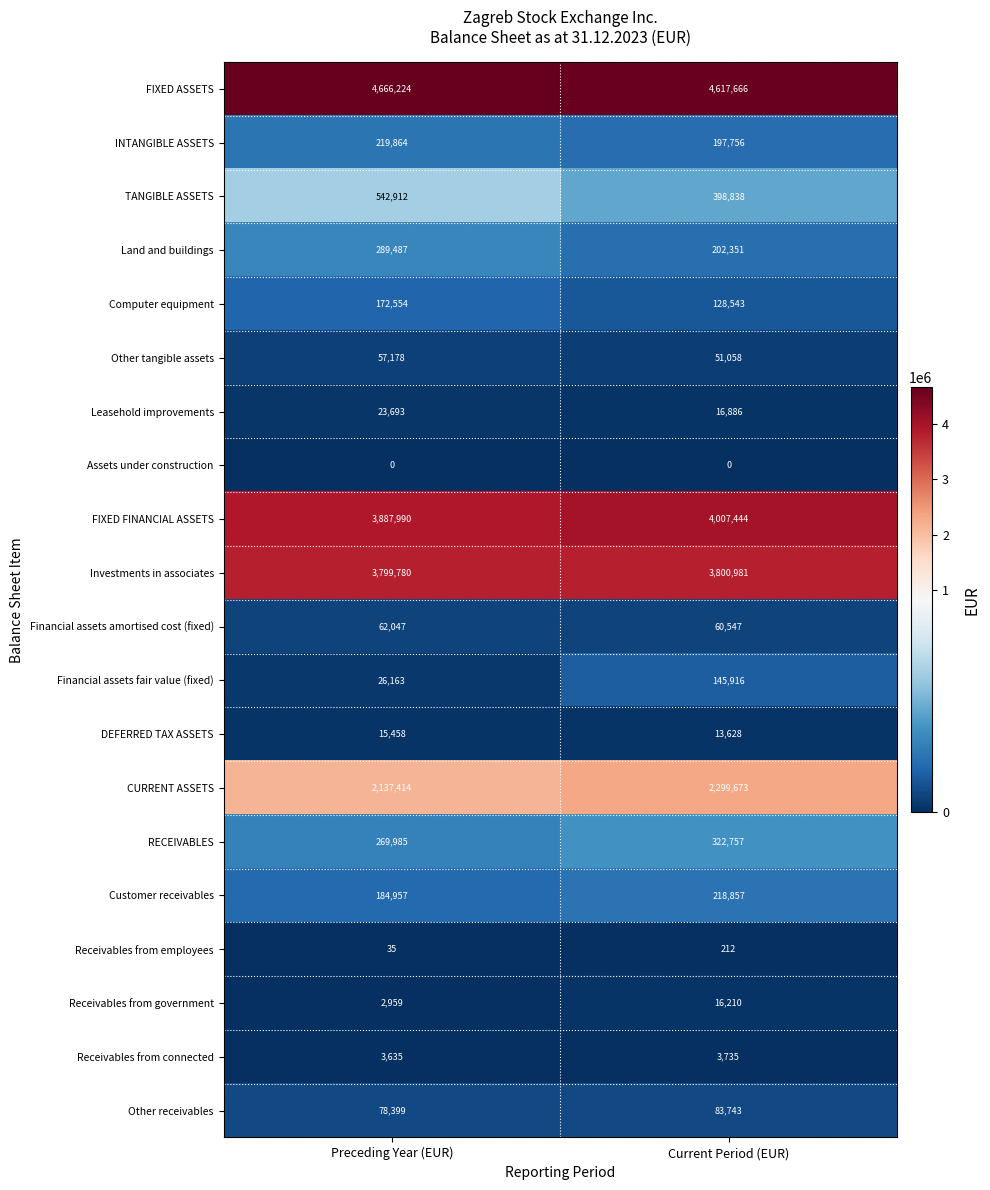

What is the sum of all DEFERRED TAX ASSETS values?

29086